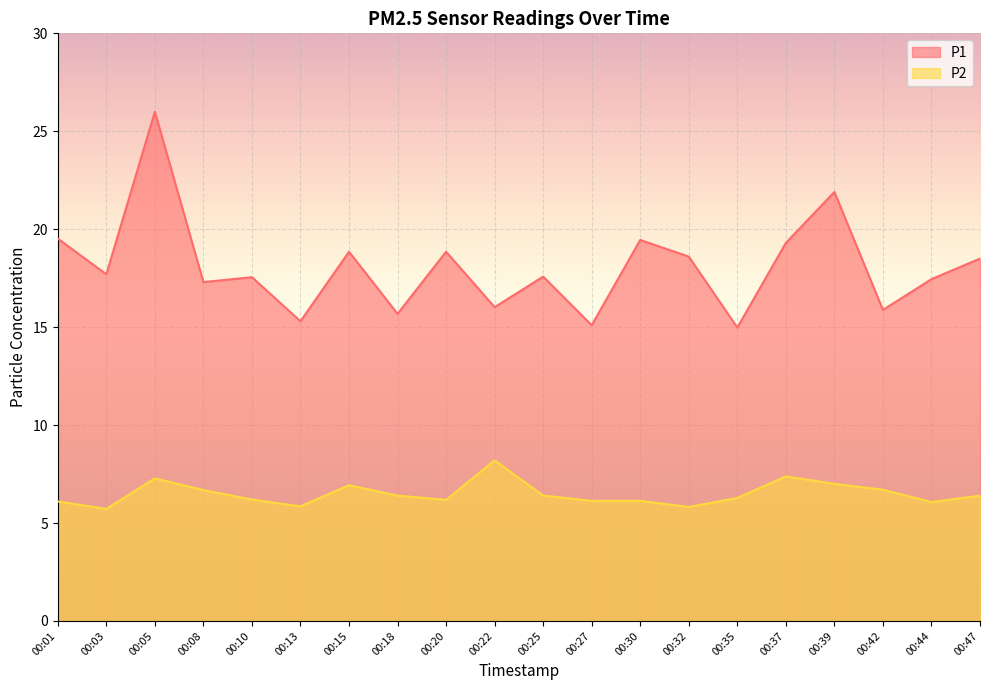

What is the spread (max minus min) of values at 00:42?

9.2